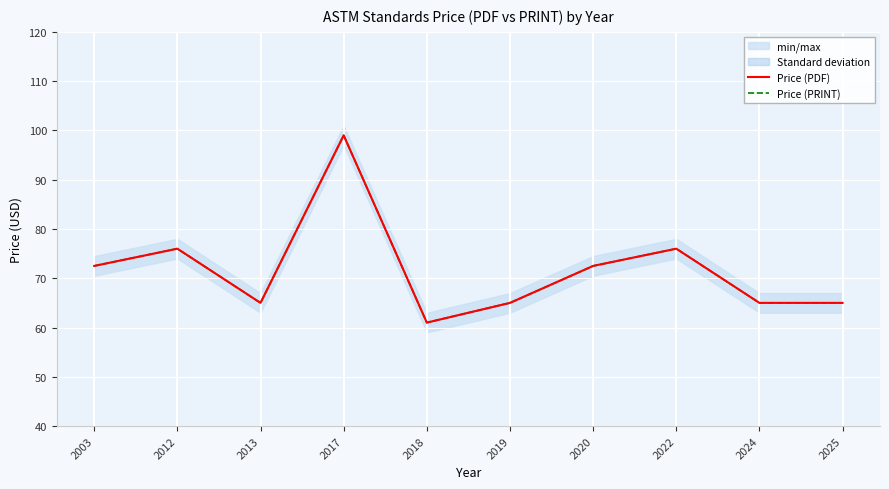

What is the lowest value of the Price (PDF) series?

61.0